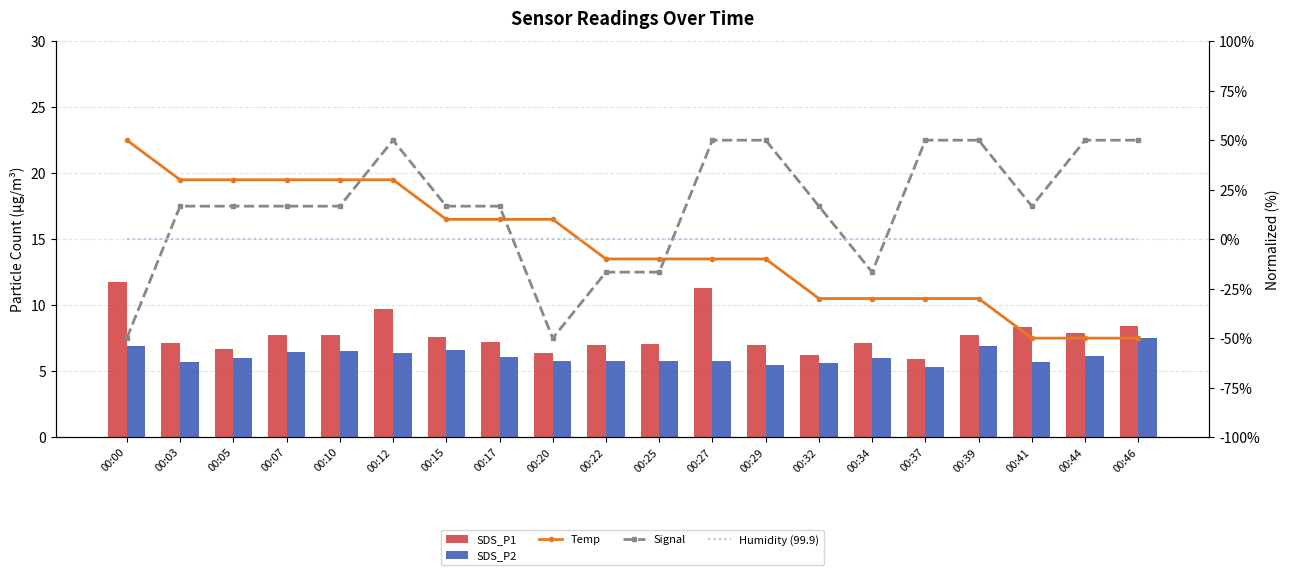

What is the value of the Signal bar at the 13th from the left?

50.0